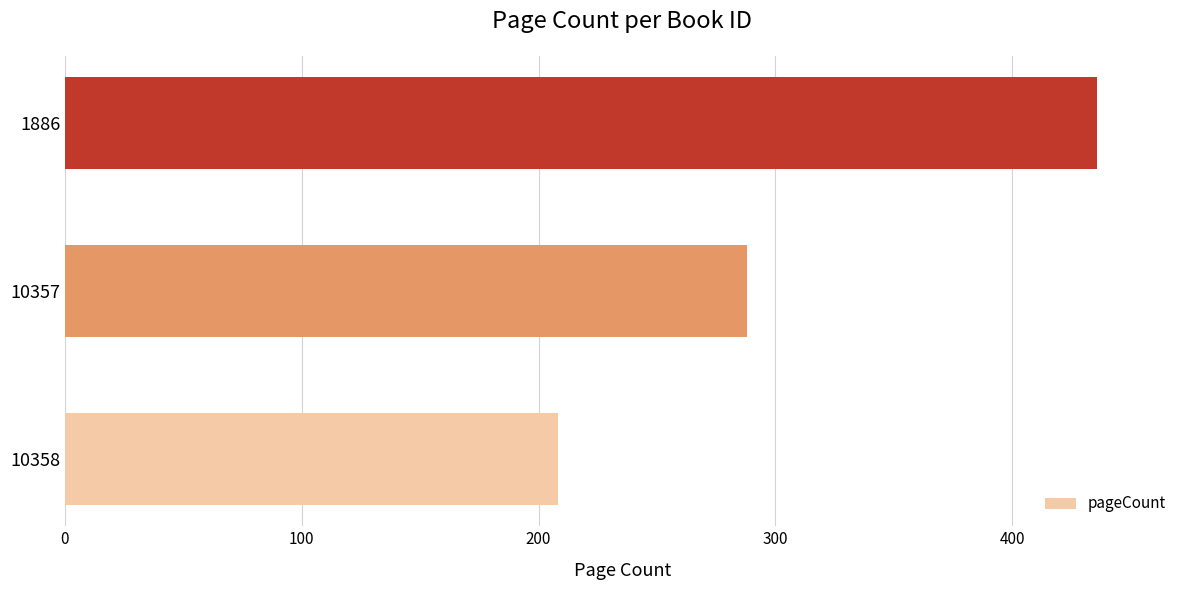

Rank the categories by value from lowest to highest.

10358, 10357, 1886